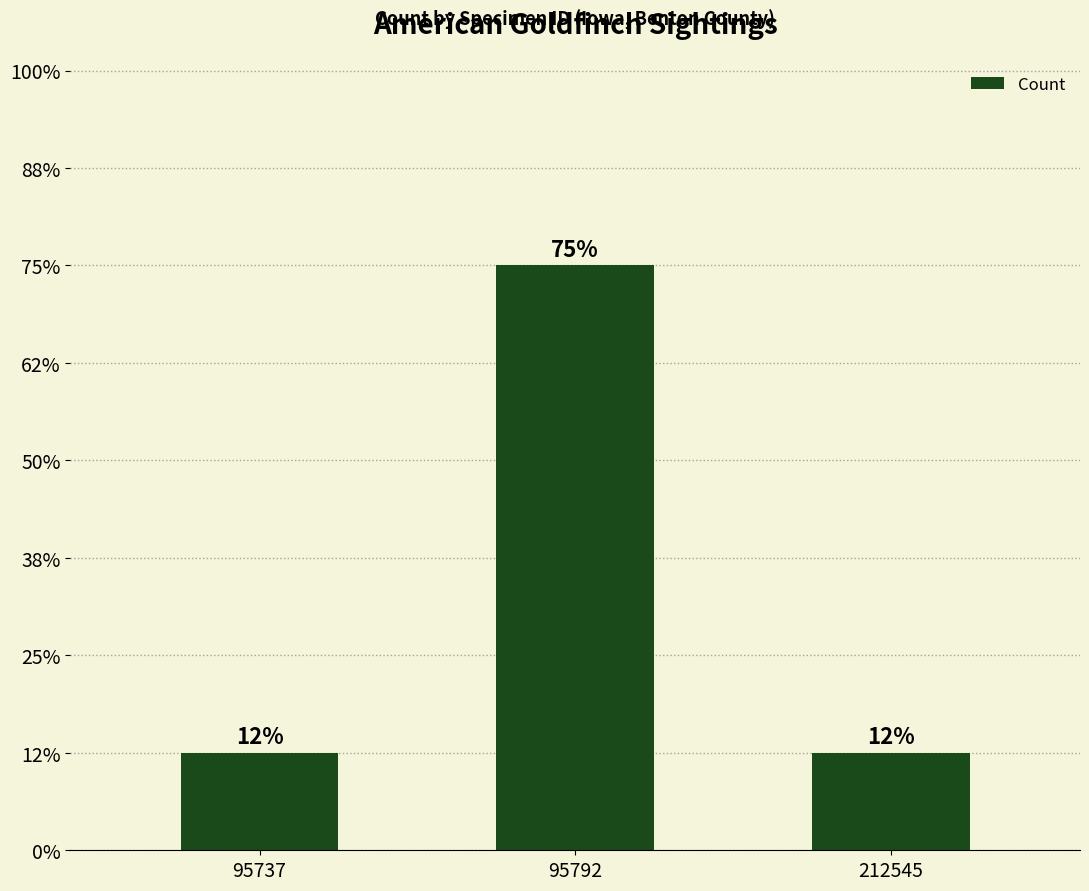

Are the bars horizontal?

No